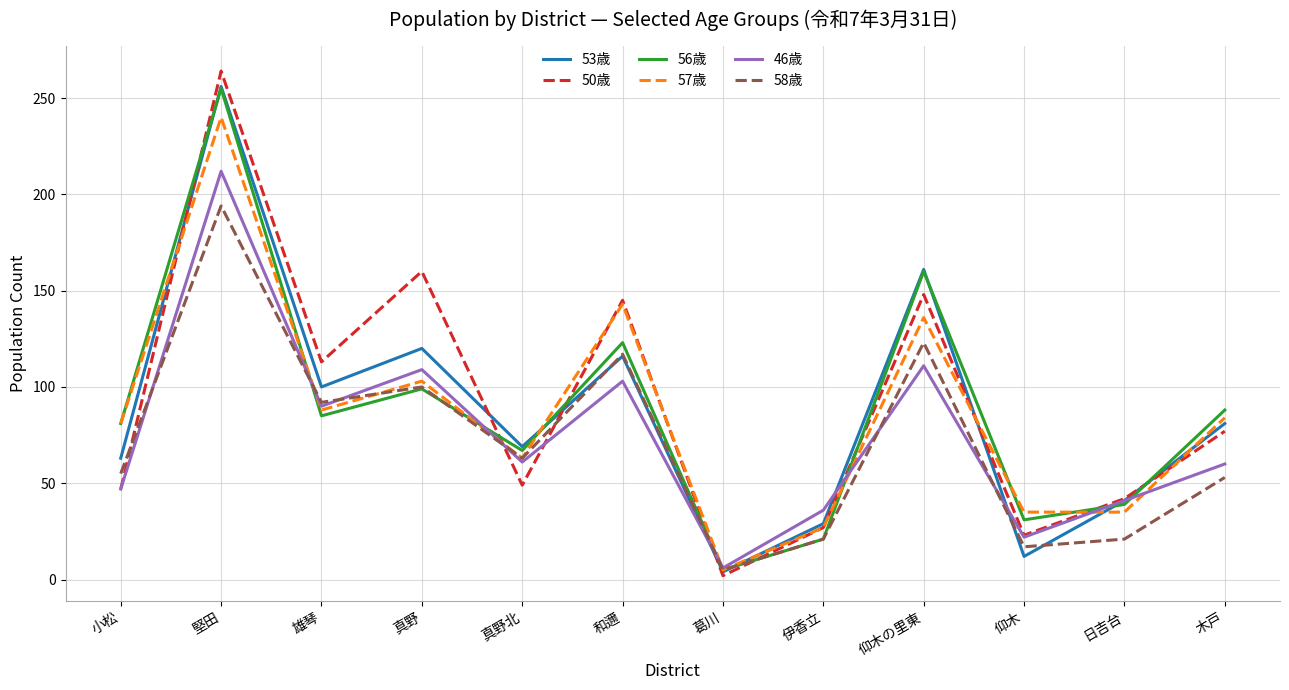

How many categories are shown in the chart?

12